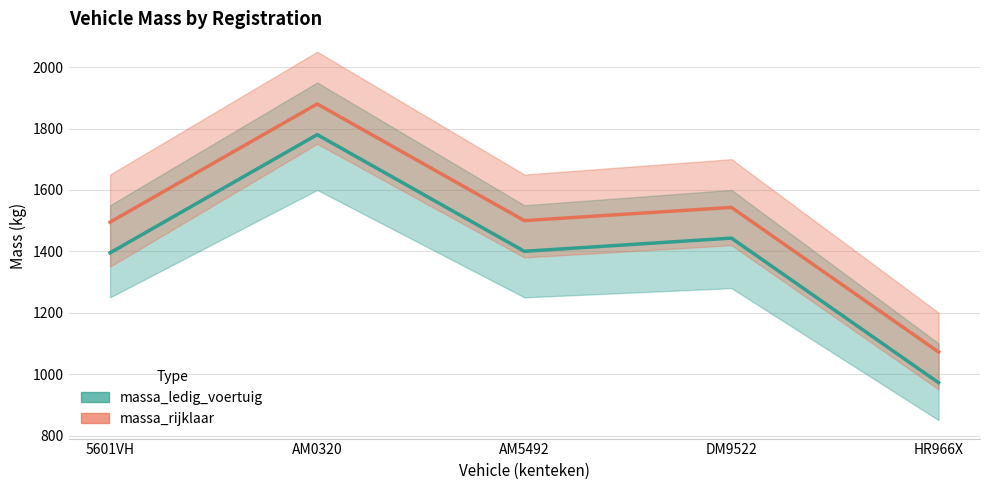

True or false: massa_rijklaar and massa_ledig_voertuig cross at least once.

False